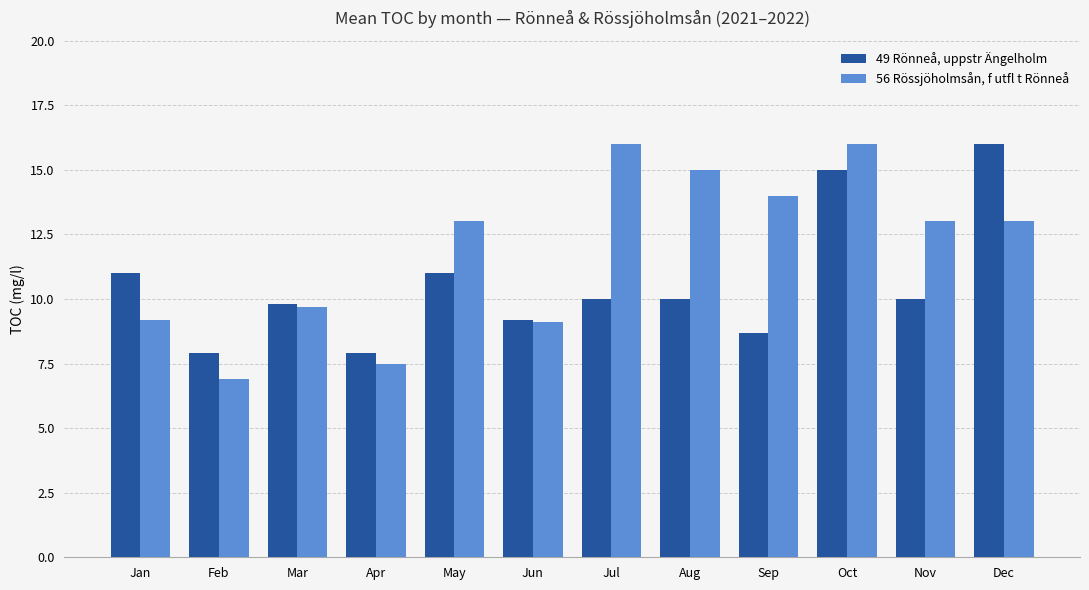

At Apr, list the series in order from smallest to largest.

56 Rössjöholmsån, f utfl t Rönneå, 49 Rönneå, uppstr Ängelholm